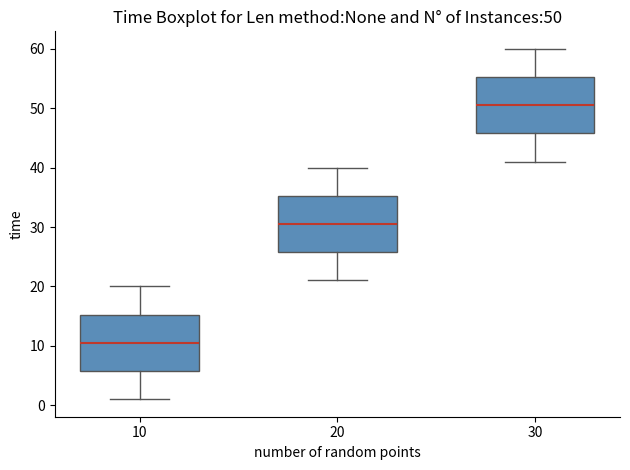

Which box's median line is the lowest?

10